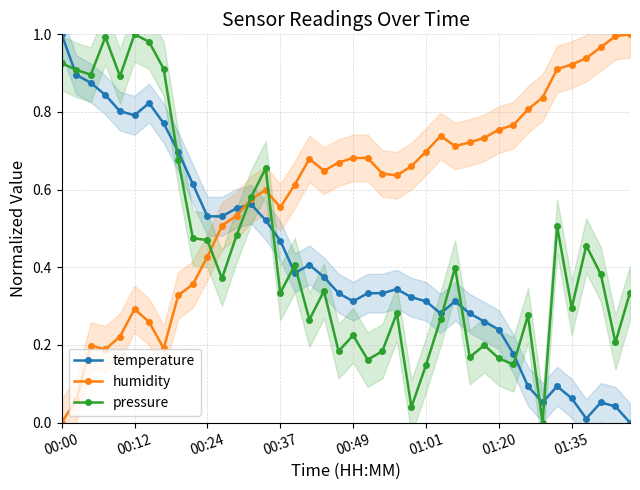

Which series has the widest spread of values?

temperature